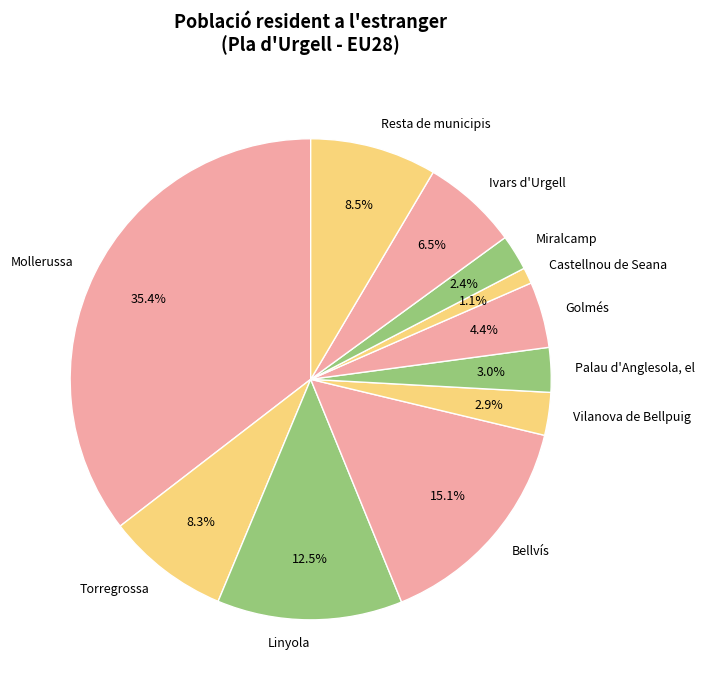

True or false: Miralcamp accounts for 2% of the total.

True